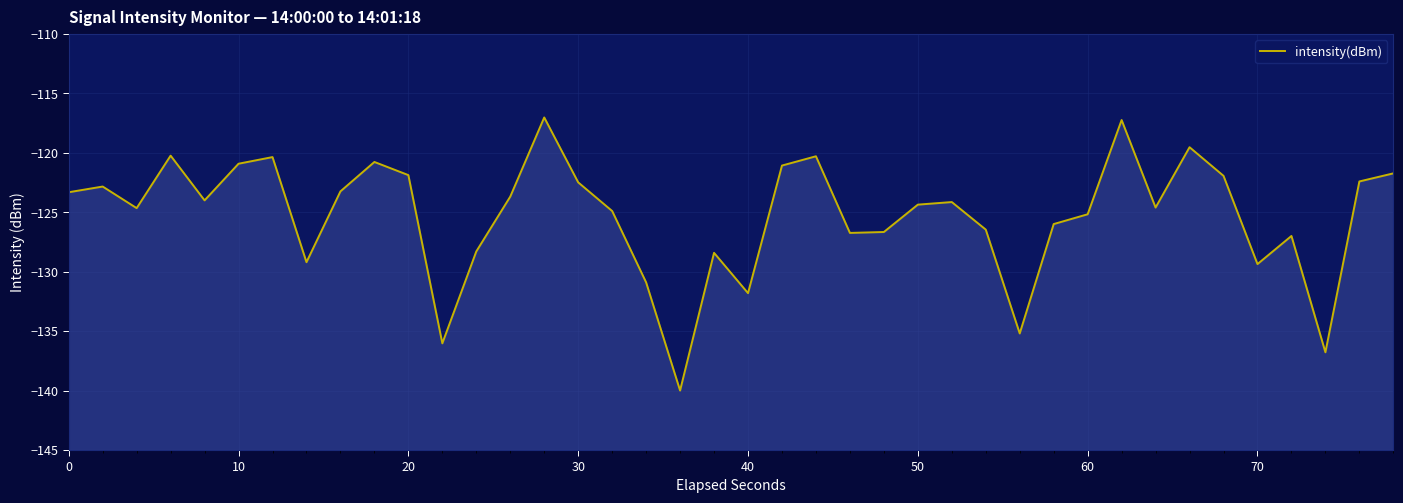

The chart shows a value of -154.2 at 14. True or false?

False